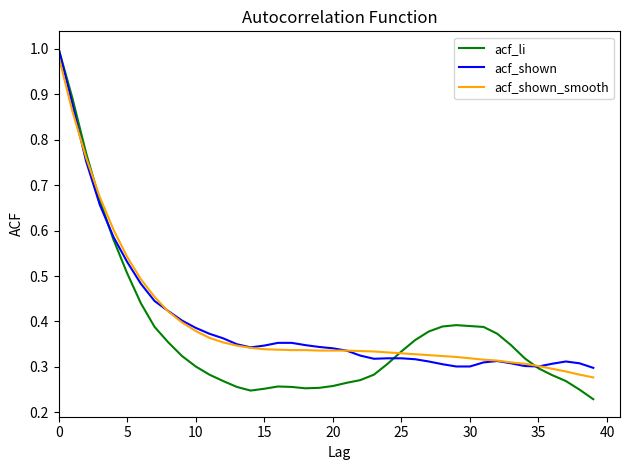

True or false: acf_shown has more than 0 interior local peaks.

True